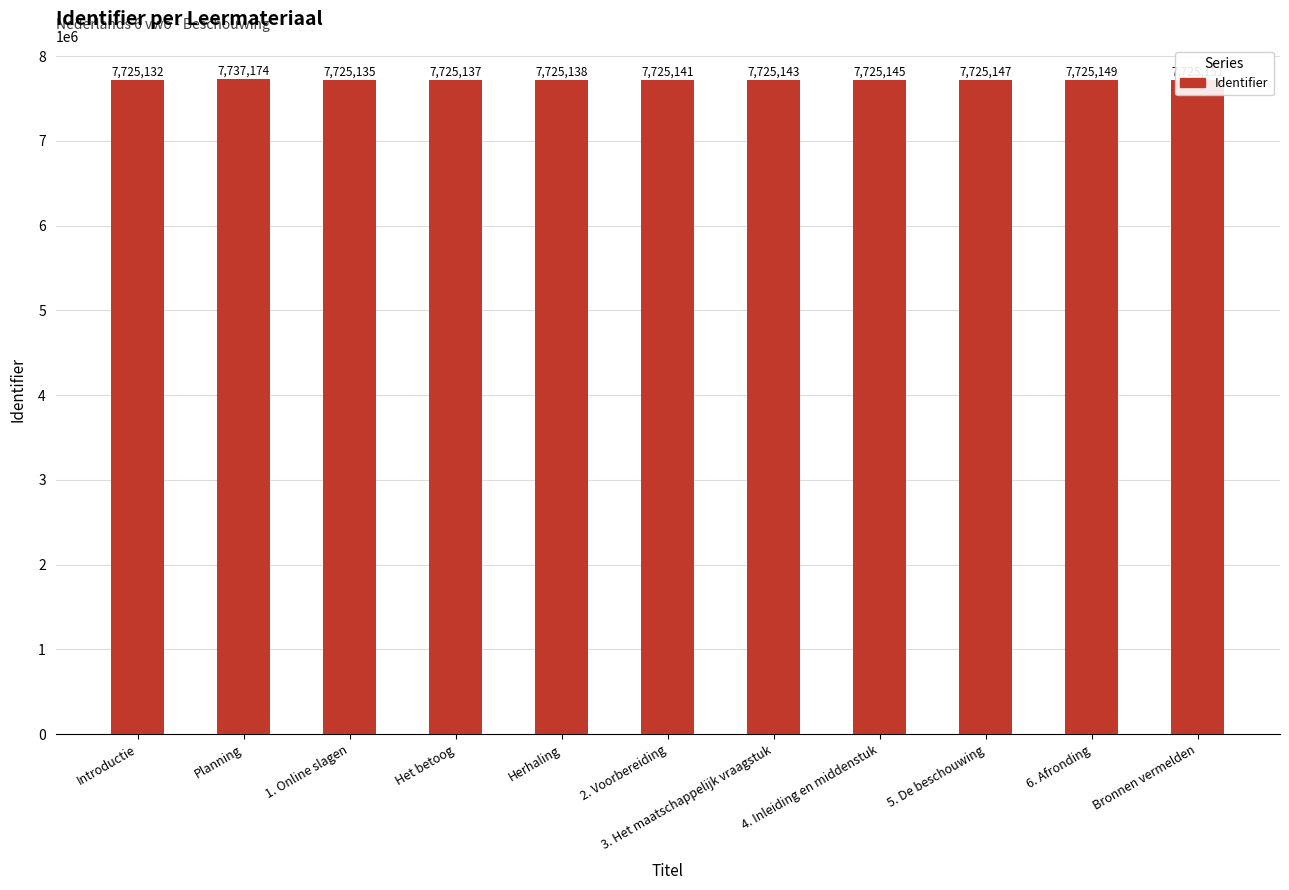

The value at Herhaling is 3001072. True or false?

False